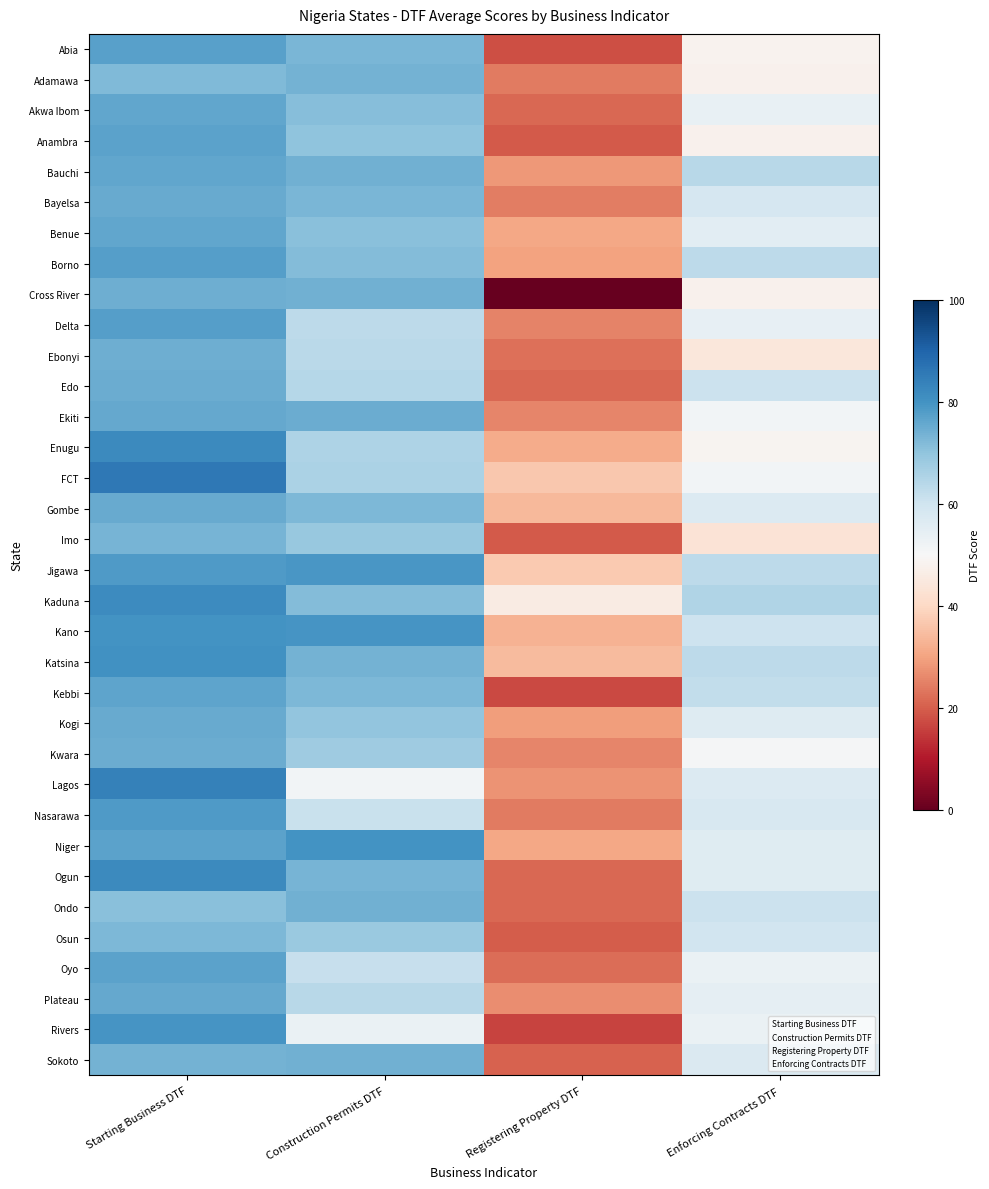

List the series in order of their peak value, highest first.

FCT, Lagos, Enugu, Ogun, Kaduna, Katsina, Kano, Niger, Rivers, Jigawa, Nasarawa, Borno, Delta, Abia, Oyo, Anambra, Kebbi, Akwa Ibom, Bauchi, Benue, Ekiti, Plateau, Gombe, Bayelsa, Kogi, Kwara, Edo, Cross River, Ebonyi, Sokoto, Ondo, Adamawa, Imo, Osun